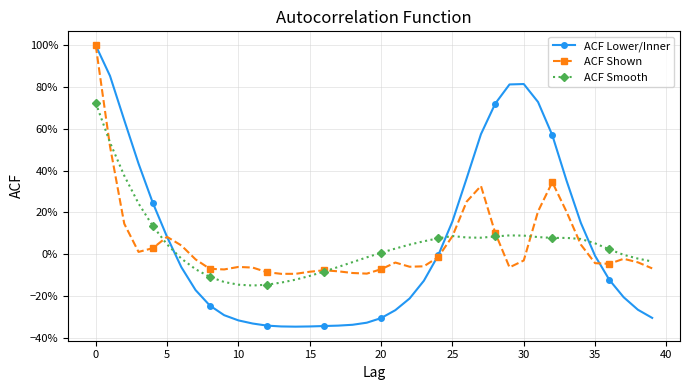

True or false: ACF Smooth has more than 1 interior local peaks.

True